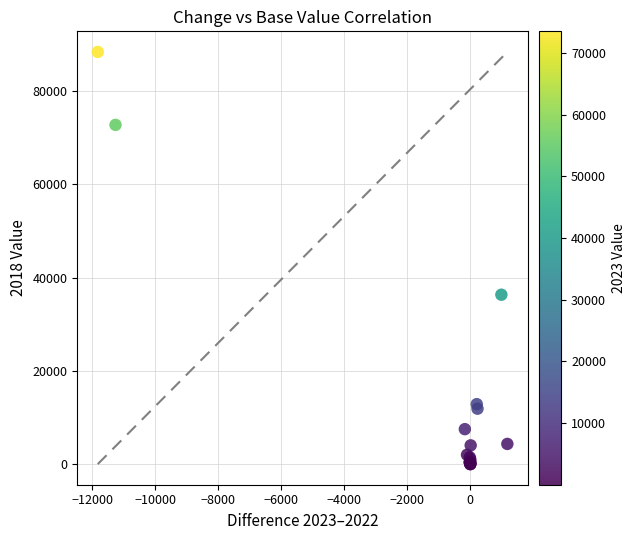

What Y value in the scatter plot is closest to 44178?

36319